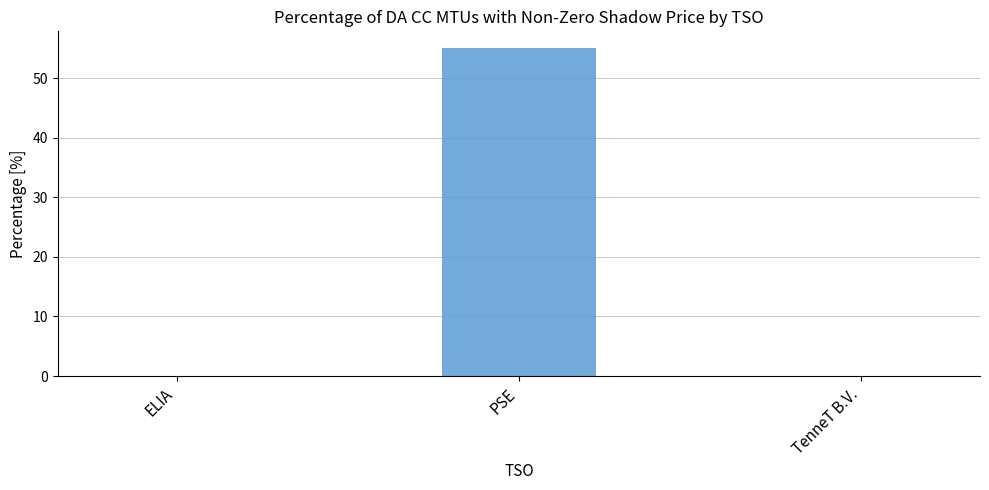

How many distinct data groups are displayed?

1